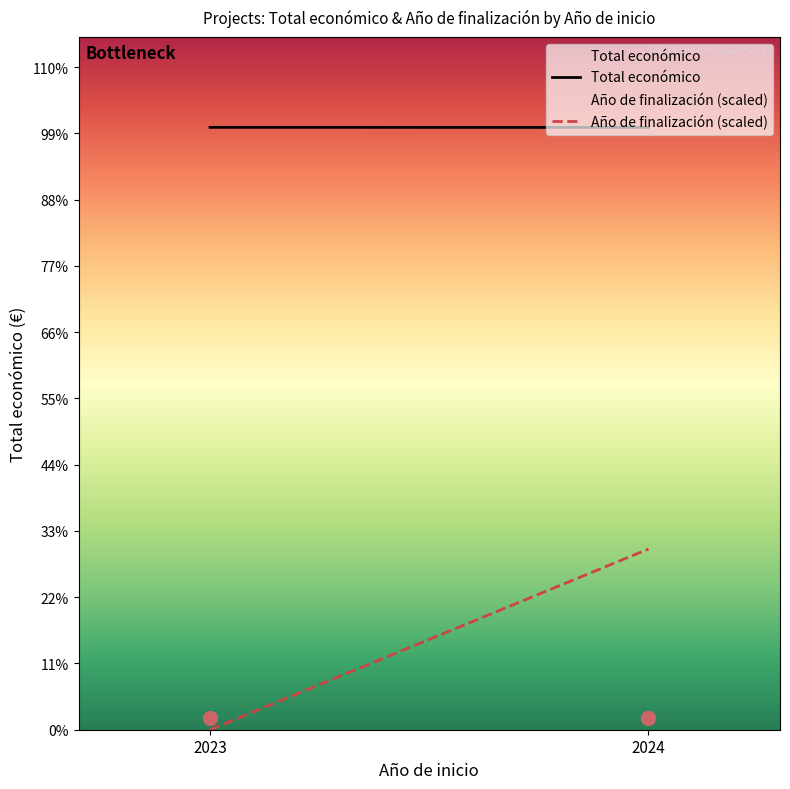

Reading left to right, what are all the values shown in this chart?

Total económico: 598909.0	598820.1
Año de finalización (scaled): 0.0	179672.7